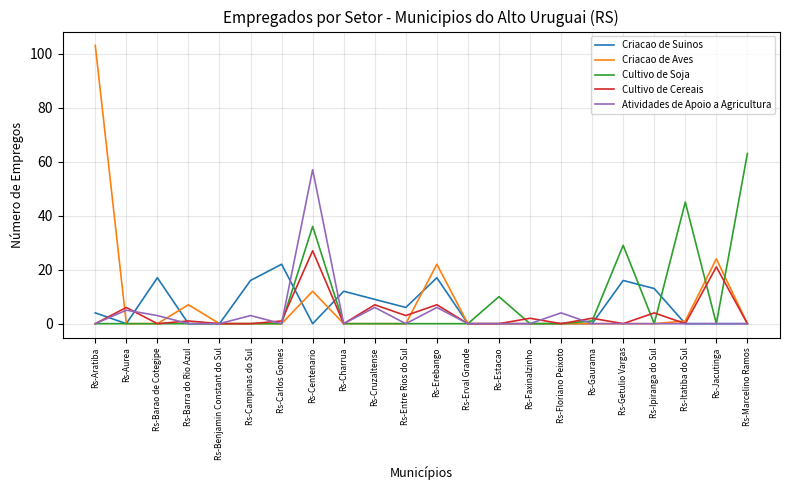

Rank the series by their maximum value, from lowest to highest.

Criacao de Suinos, Cultivo de Cereais, Atividades de Apoio a Agricultura, Cultivo de Soja, Criacao de Aves